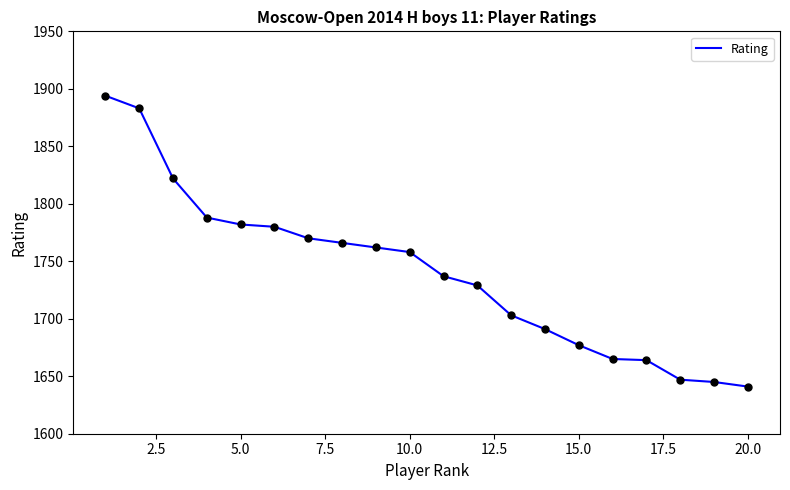

What is the minimum value shown in the chart?

1641